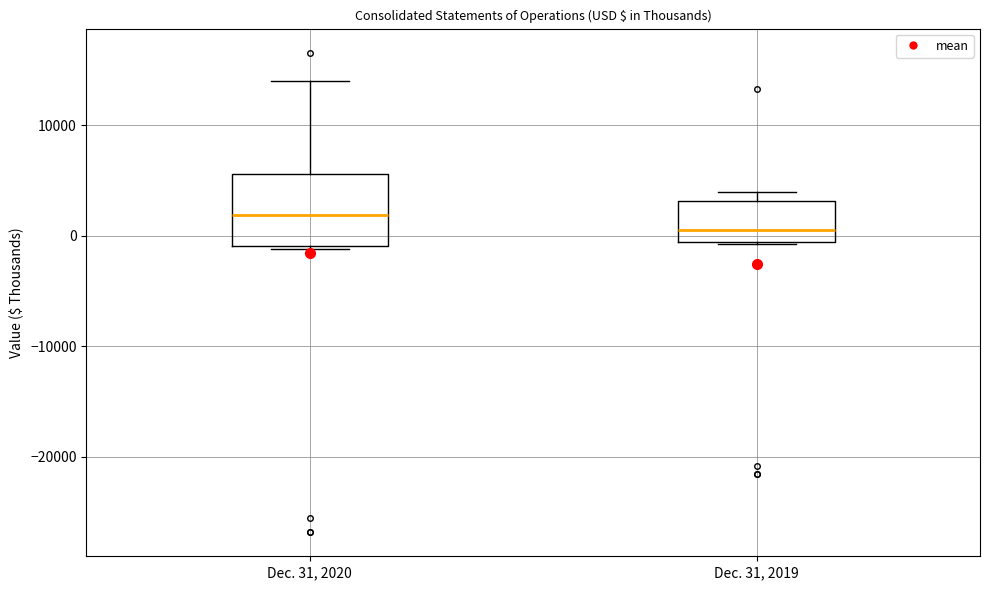

Comparing the boxes themselves (not the whiskers), which one is the tallest?

Dec. 31, 2020